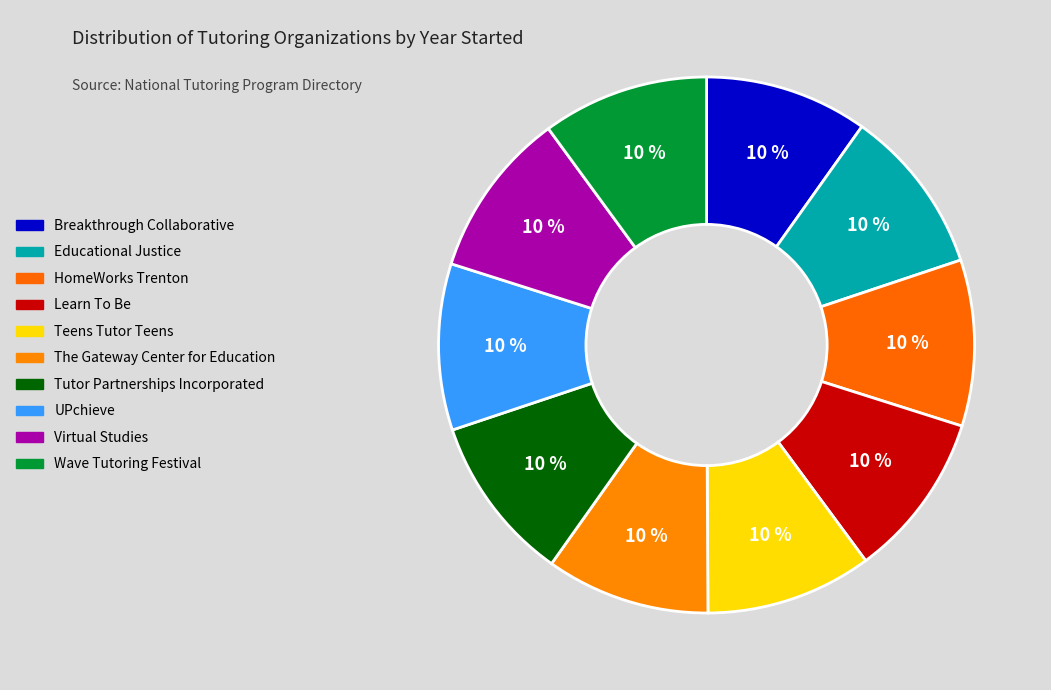

Is Tutor Partnerships Incorporated the majority of the pie?

No